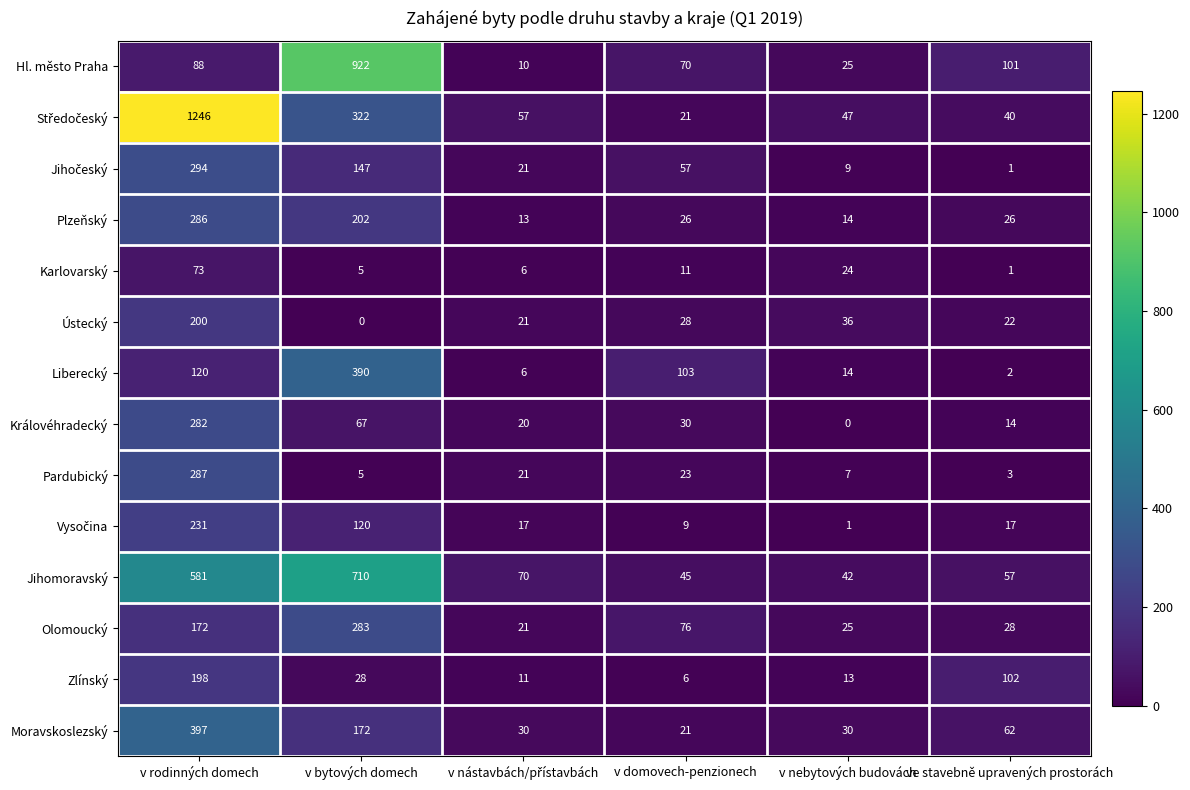

At which category is the sum across all series the highest?

v rodinných domech